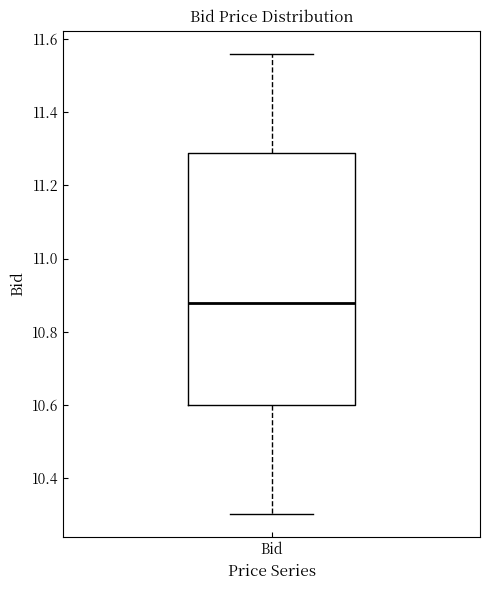

Where does the median line of the box for Bid sit on the y-axis? The values are not printed on the chart, so give them approximately, as read against the axis.

10.88